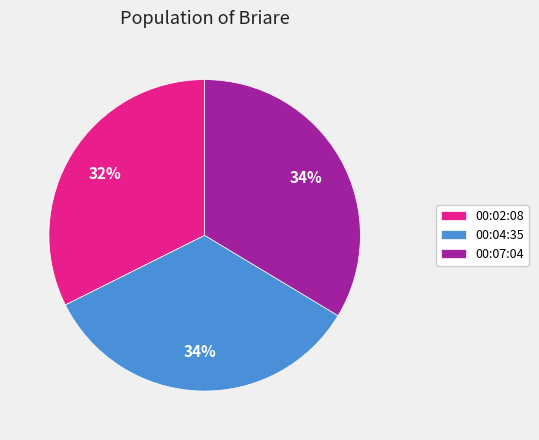

To the nearest percent, what is the difference between the largest and smallest slice percentages?

2%